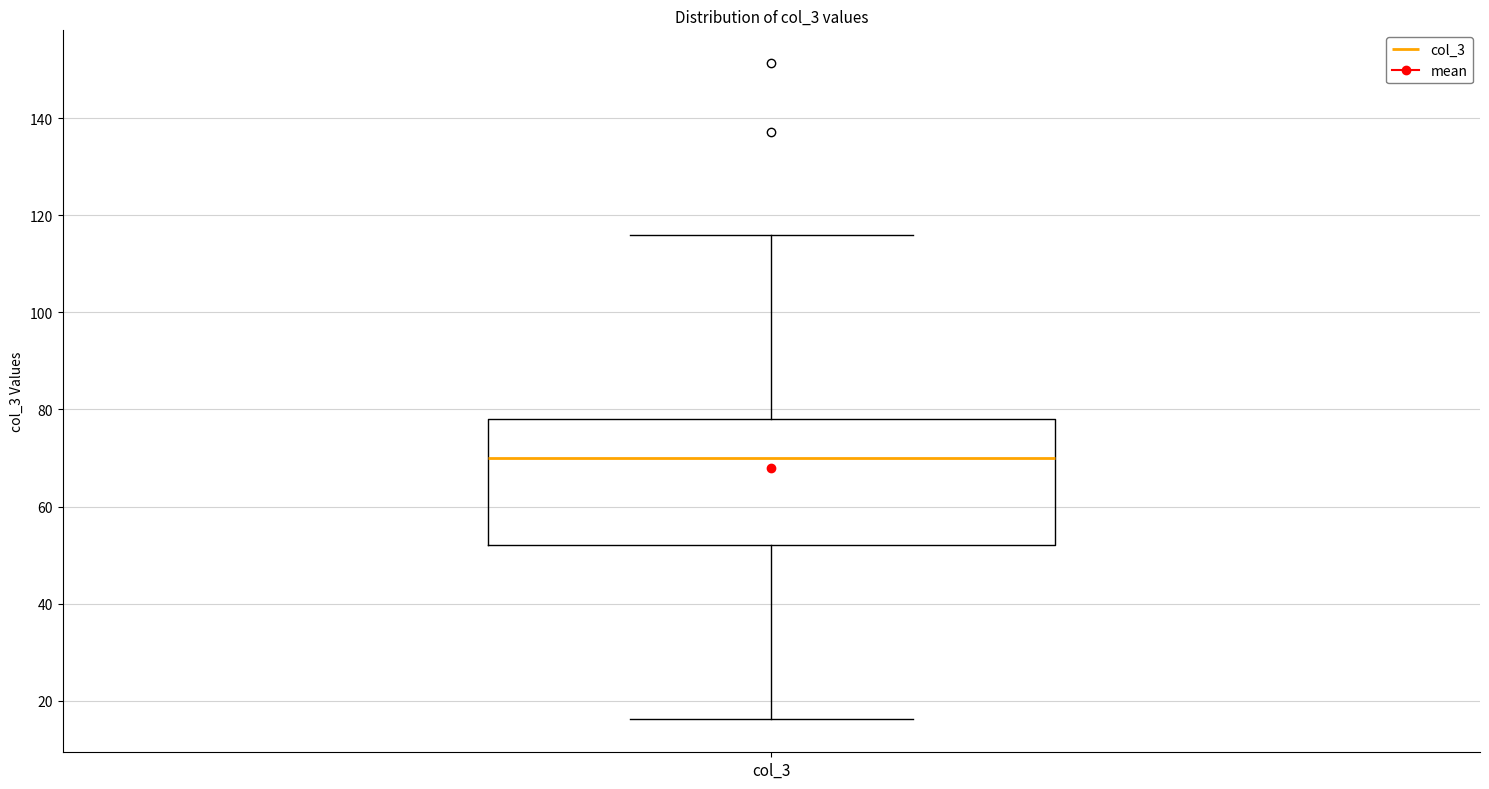

Transcribe this box plot: give where the median line is, the range the box spans, and where the two whiskers end, as read against the y-axis. The values are not printed on the chart, so give them approximately, as read against the axis.

median 70, box 52 to 78, whiskers 16 to 116